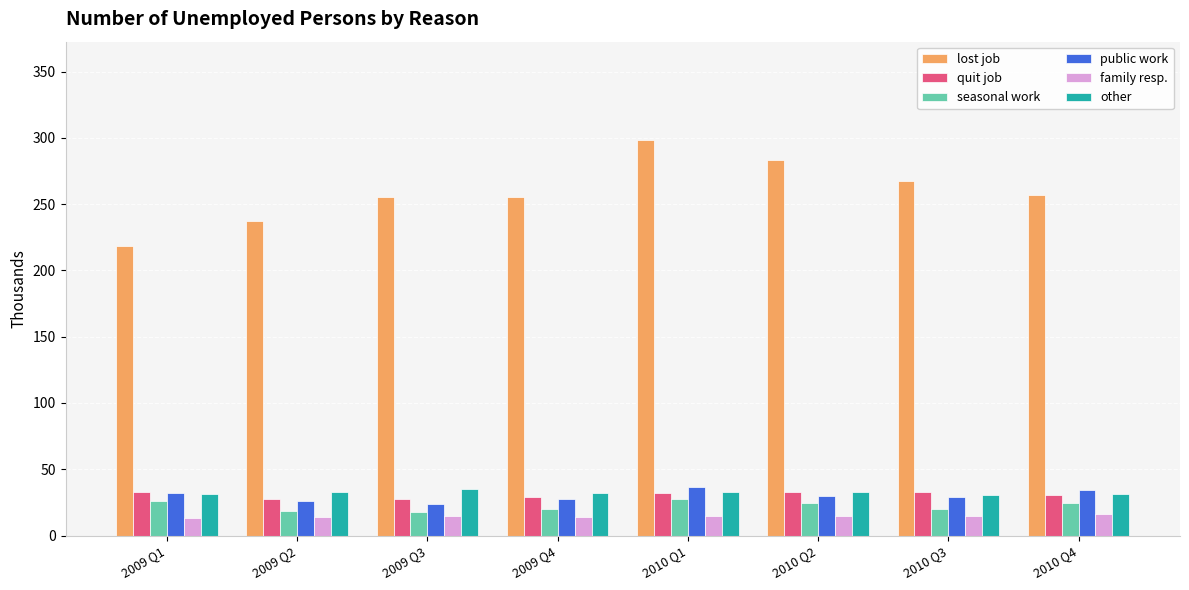

Read the other value at 2009 Q3.

35.0